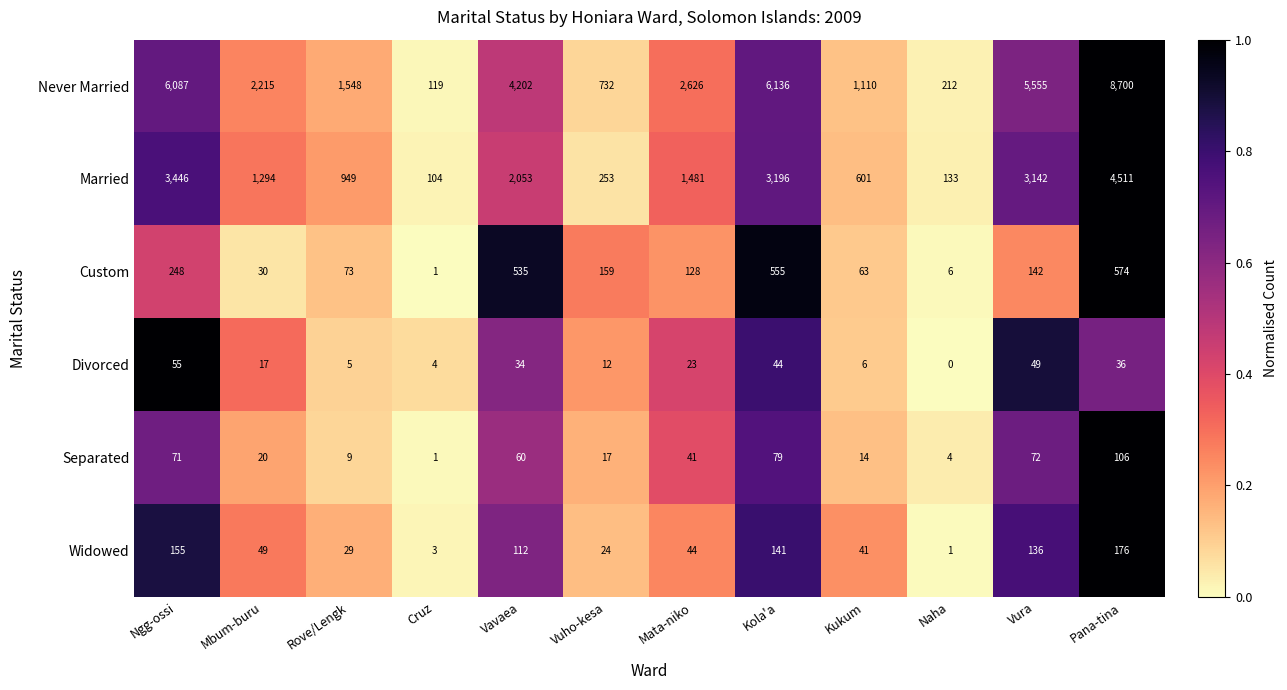

What is the sum of all Separated values?

494